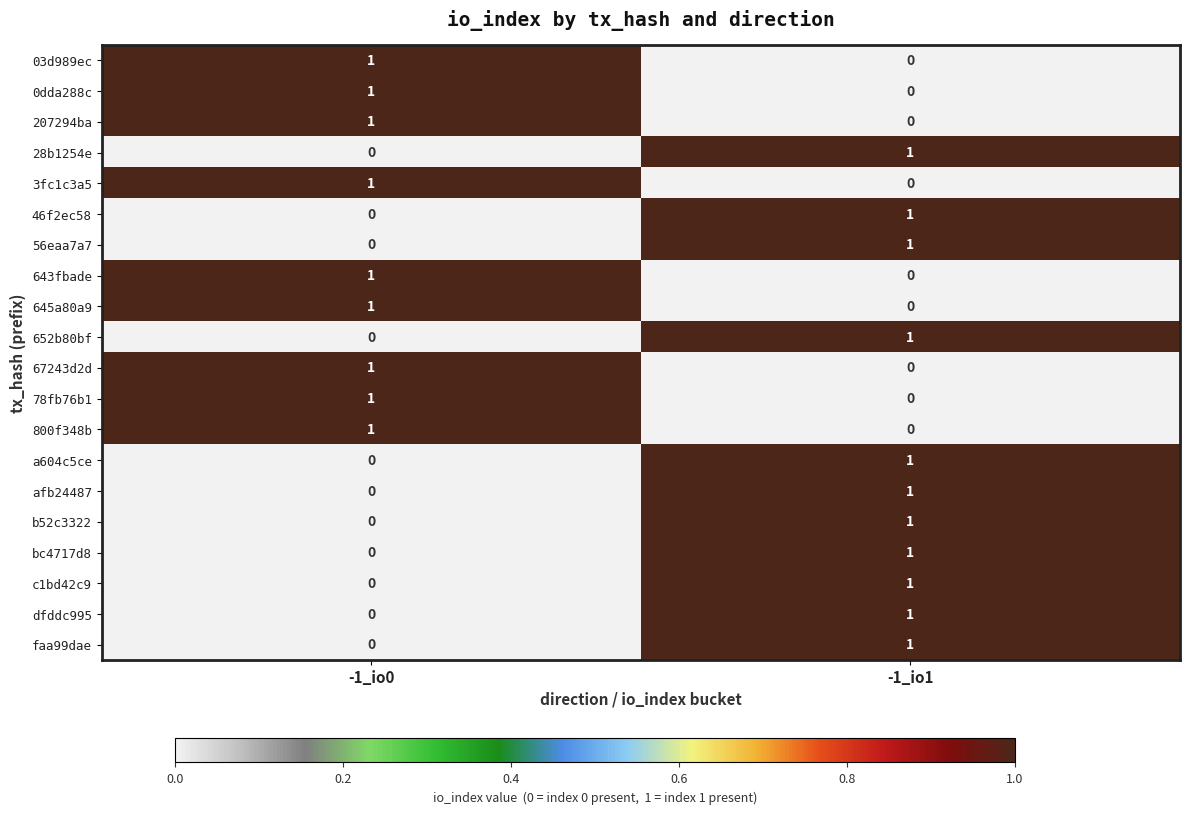

List the labels in order of 800f348b value, largest first.

-1_io0, -1_io1